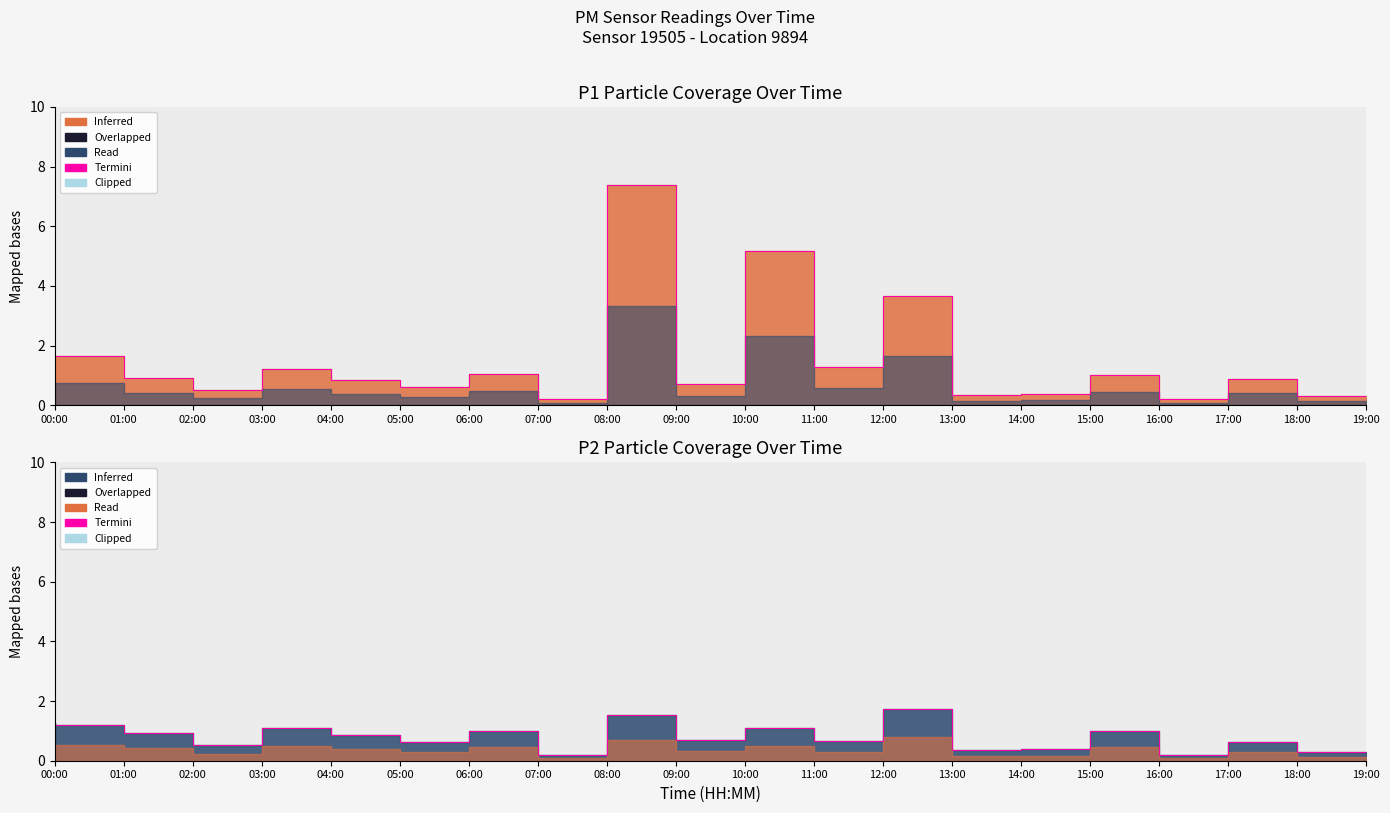

True or false: there are more than 2 points higher than both neighbors.

True